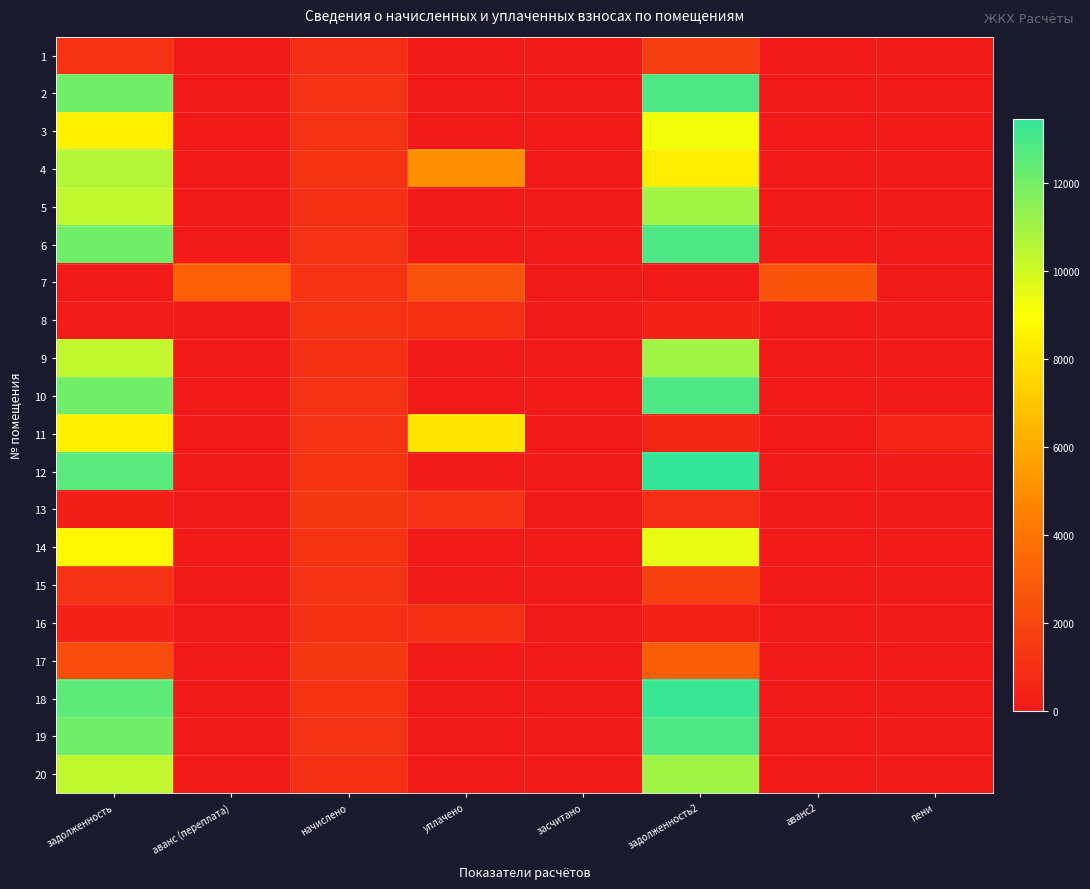

How many data points does each series have?

8